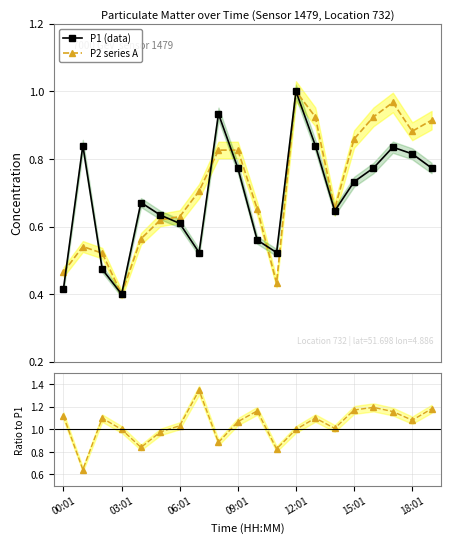

True or false: P1 (data) has more than 1 interior local peaks.

True